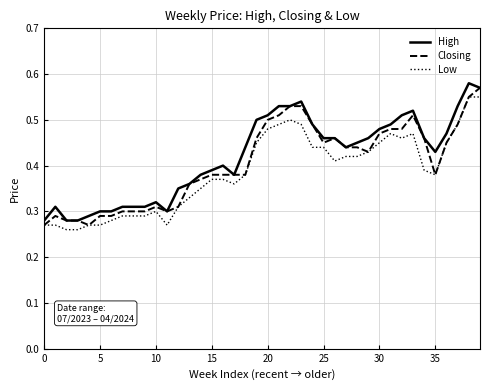

What is the smallest value displayed?

0.3